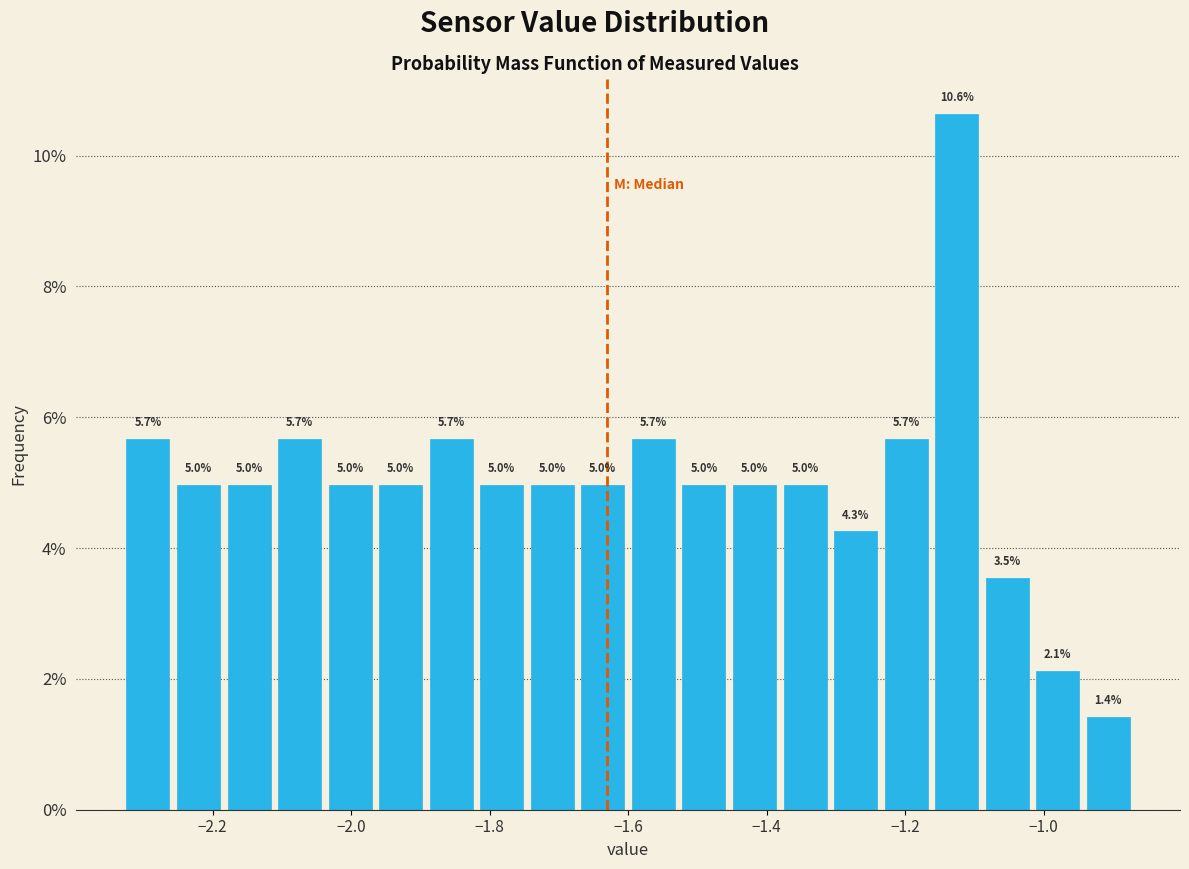

Around what value on the x-axis is the tallest bar? Give the approximate position of its centre, as read against the axis.

-1.12